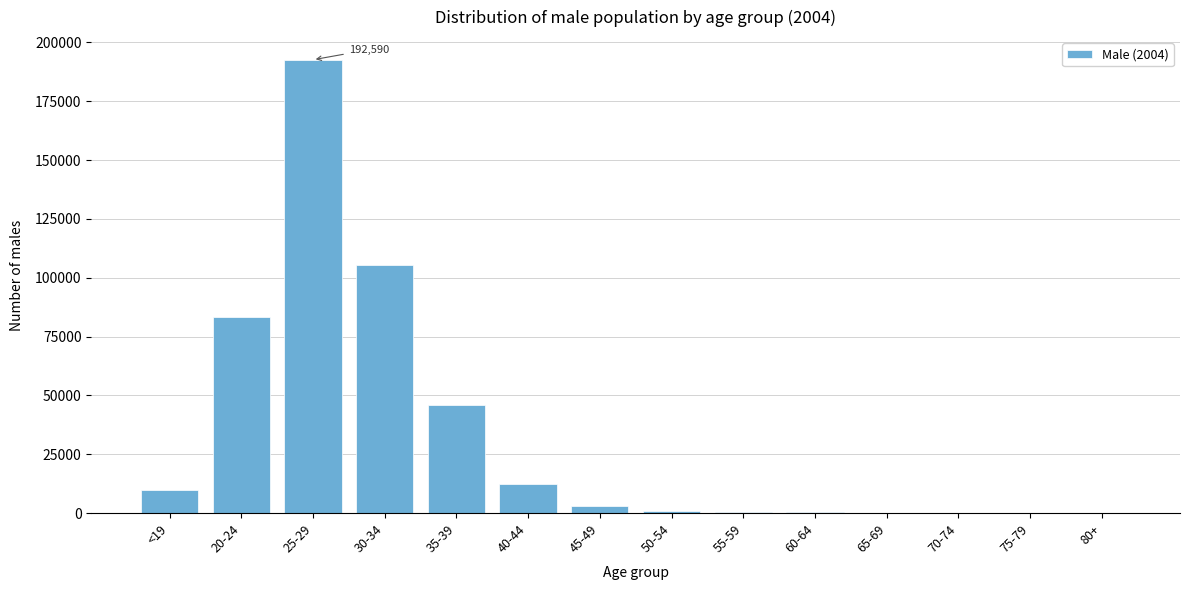

Which category has the highest value across all series?

25-29